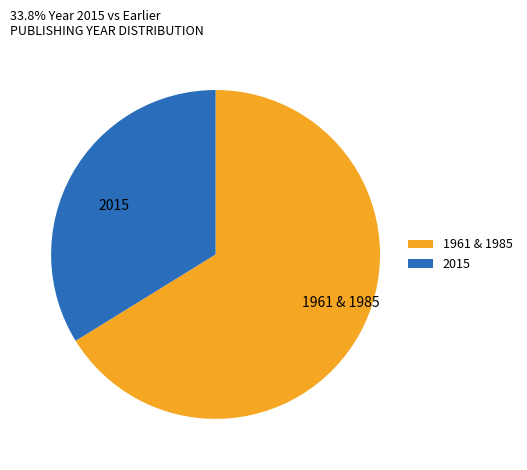

True or false: 1961 & 1985 accounts for 75% of the total.

False